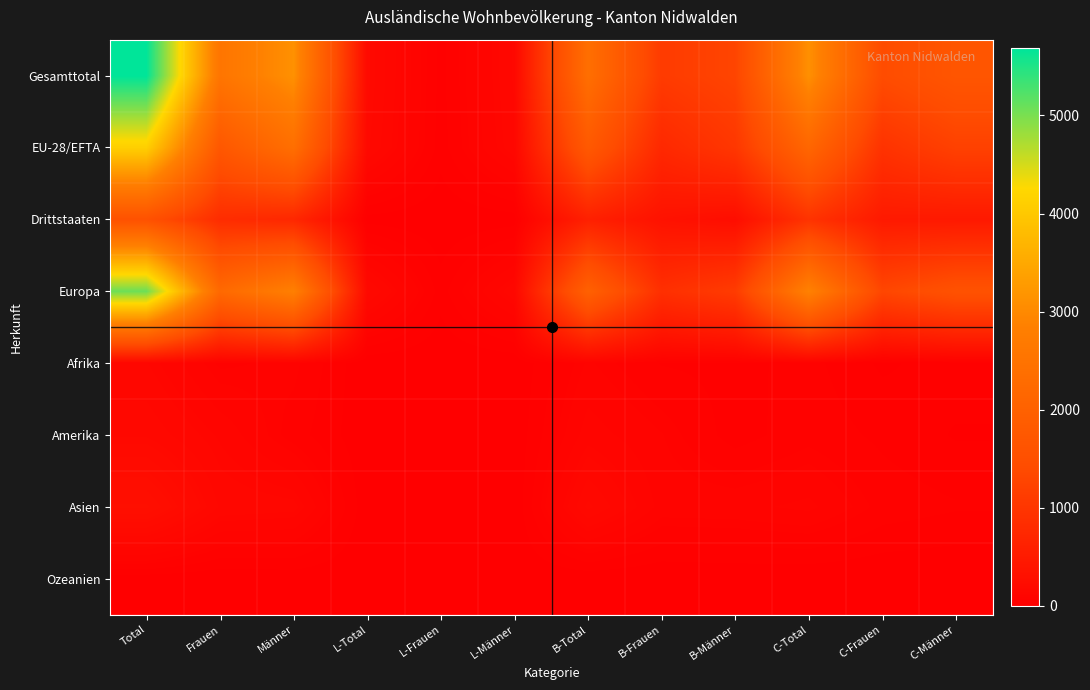

Reading left to right, extract all data points from this chart.

Gesamttotal: Total=5683	Frauen=2561	Männer=3122	L-Total=195	L-Frauen=36	L-Männer=159	B-Total=2381	B-Frauen=1099	B-Männer=1282	C-Total=3107	C-Frauen=1426	C-Männer=1681
EU-28/EFTA: Total=4113	Frauen=1729	Männer=2384	L-Total=183	L-Frauen=33	L-Männer=150	B-Total=1778	B-Frauen=754	B-Männer=1024	C-Total=2152	C-Frauen=942	C-Männer=1210
Drittstaaten: Total=1570	Frauen=832	Männer=738	L-Total=12	L-Frauen=3	L-Männer=9	B-Total=603	B-Frauen=345	B-Männer=258	C-Total=955	C-Frauen=484	C-Männer=471
Europa: Total=5070	Frauen=2226	Männer=2844	L-Total=184	L-Frauen=33	L-Männer=151	B-Total=1999	B-Frauen=886	B-Männer=1113	C-Total=2887	C-Frauen=1307	C-Männer=1580
Afrika: Total=135	Frauen=62	Männer=73	L-Total=2	L-Frauen=1	L-Männer=1	B-Total=81	B-Frauen=43	B-Männer=38	C-Total=52	C-Frauen=18	C-Männer=34
Amerika: Total=174	Frauen=118	Männer=56	L-Total=3	L-Frauen=0	L-Männer=3	B-Total=112	B-Frauen=79	B-Männer=33	C-Total=59	C-Frauen=39	C-Männer=20
Asien: Total=294	Frauen=152	Männer=142	L-Total=4	L-Frauen=2	L-Männer=2	B-Total=184	B-Frauen=91	B-Männer=93	C-Total=106	C-Frauen=59	C-Männer=47
Ozeanien: Total=6	Frauen=1	Männer=5	L-Total=2	L-Frauen=0	L-Männer=2	B-Total=3	B-Frauen=0	B-Männer=3	C-Total=1	C-Frauen=1	C-Männer=0